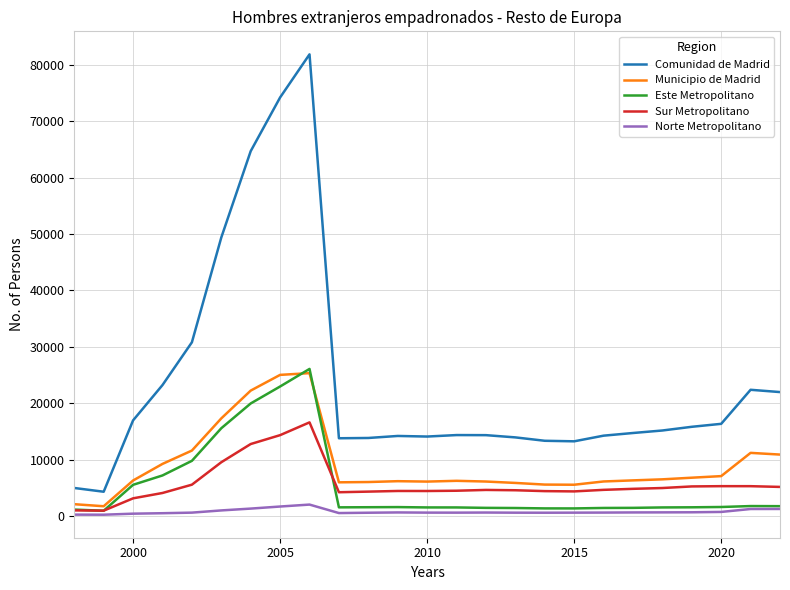

Which series has the largest total across all categories?

Comunidad de Madrid